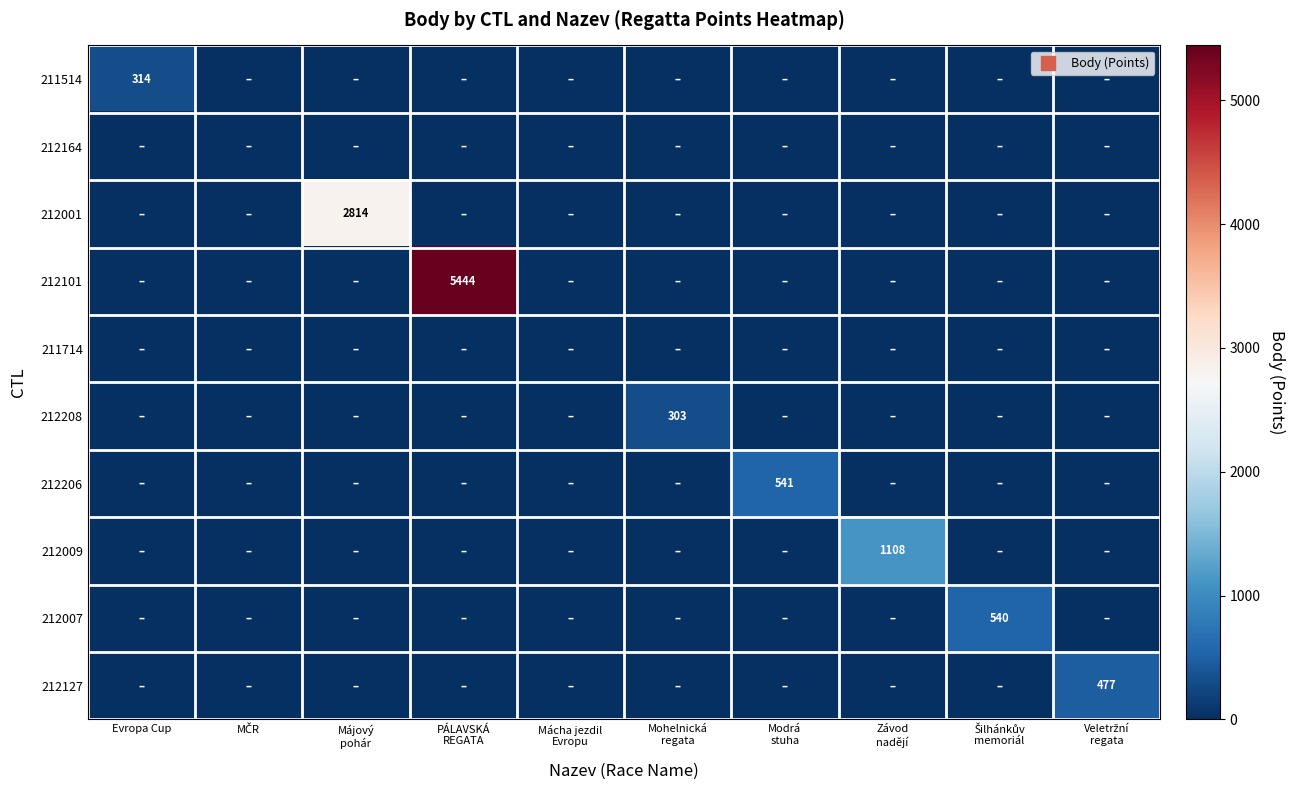

True or false: 212164 has a value of 0 at PÁLAVSKÁ REGATA.

True